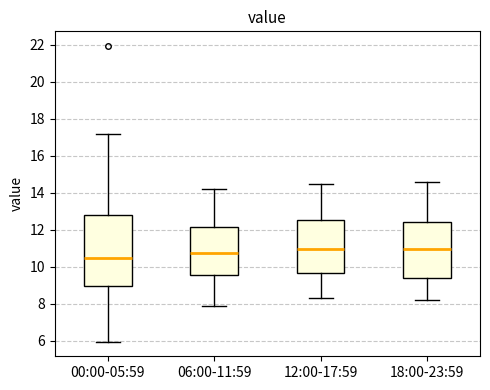

Comparing the boxes themselves (not the whiskers), which one is the tallest?

00:00-05:59